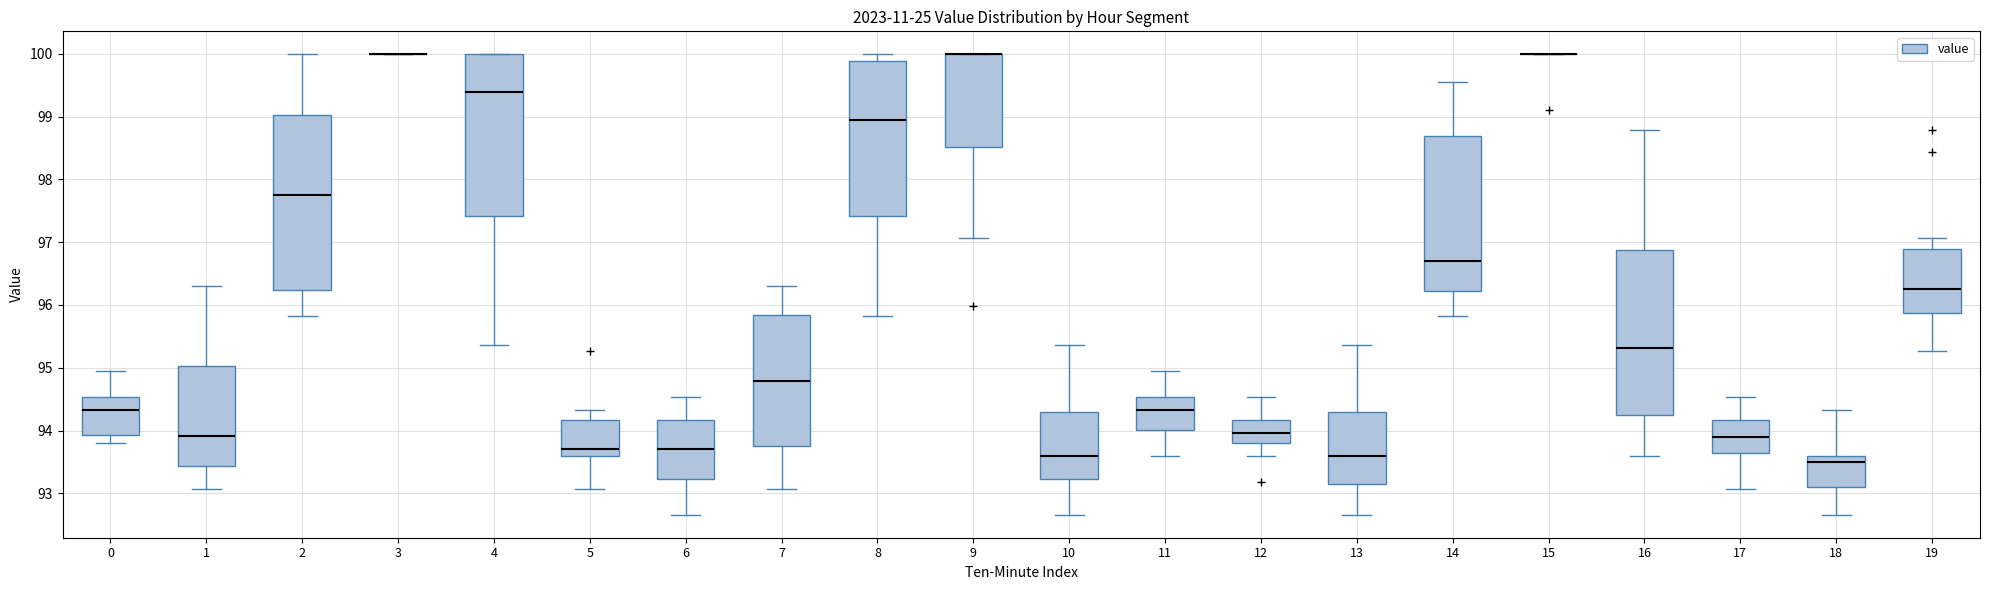

Reading left to right, transcribe this box plot: for each box, give where its median line is, the range the box spans, and where its two whiskers end, as read against the y-axis. The values are not printed on the chart, so give them approximately, as read against the axis.

0: median 94.3, box 93.9 to 94.5, whiskers 93.8 to 95.0
1: median 93.9, box 93.4 to 95.0, whiskers 93.1 to 96.3
2: median 97.8, box 96.2 to 99.0, whiskers 95.8 to 100.0
3: box collapsed to a line at 100.0, whiskers 100.0 to 100.0
4: median 99.4, box 97.4 to 100.0, whiskers 95.4 to 100.0
5: median 93.7, box 93.6 to 94.2, whiskers 93.1 to 94.3
6: median 93.7, box 93.2 to 94.2, whiskers 92.7 to 94.5
7: median 94.8, box 93.8 to 95.8, whiskers 93.1 to 96.3
8: median 98.9, box 97.4 to 99.9, whiskers 95.8 to 100.0
9: median 100.0 (drawn on the box's upper edge), box 98.5 to 100.0, whiskers 97.1 to 100.0
10: median 93.6, box 93.2 to 94.3, whiskers 92.7 to 95.4
11: median 94.3, box 94.0 to 94.5, whiskers 93.6 to 95.0
12: median 94.0, box 93.8 to 94.2, whiskers 93.6 to 94.5
13: median 93.6, box 93.2 to 94.3, whiskers 92.7 to 95.4
14: median 96.7, box 96.2 to 98.7, whiskers 95.8 to 99.6
15: box collapsed to a line at 100.0, whiskers 100.0 to 100.0
16: median 95.3, box 94.2 to 96.9, whiskers 93.6 to 98.8
17: median 93.9, box 93.7 to 94.2, whiskers 93.1 to 94.5
18: median 93.5, box 93.1 to 93.6, whiskers 92.7 to 94.3
19: median 96.3, box 95.9 to 96.9, whiskers 95.3 to 97.1